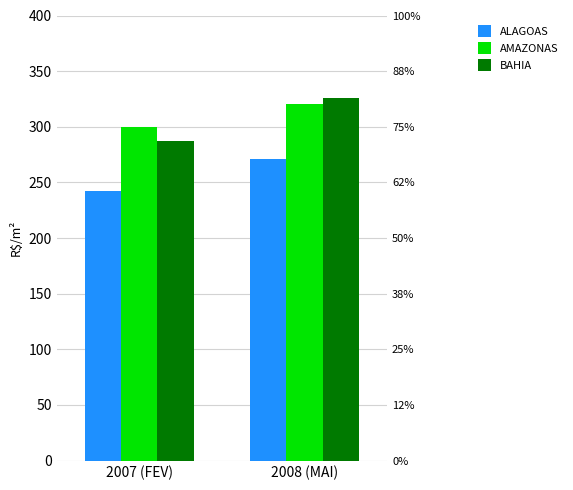

At which category is the sum across all series the highest?

2008 (MAI)